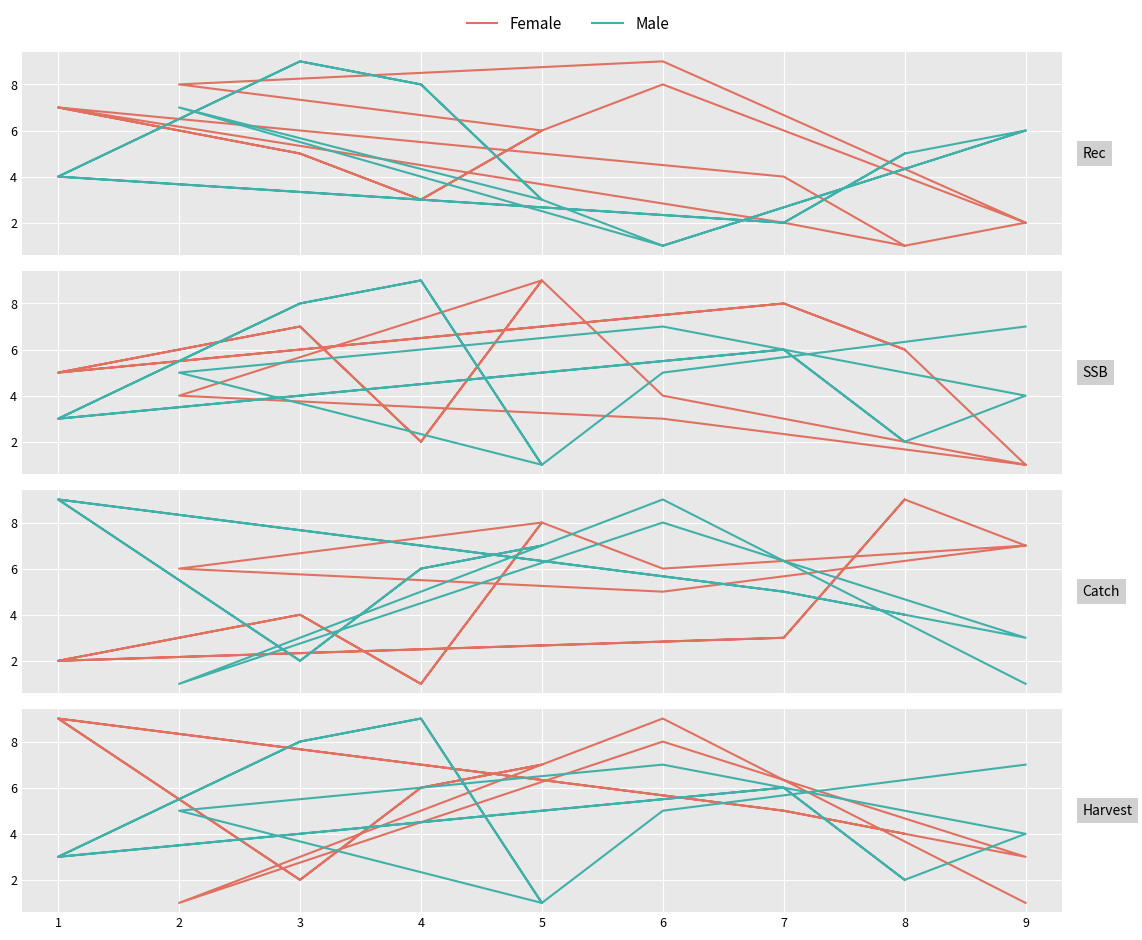

What are all the series names shown in the legend?

Female, Male